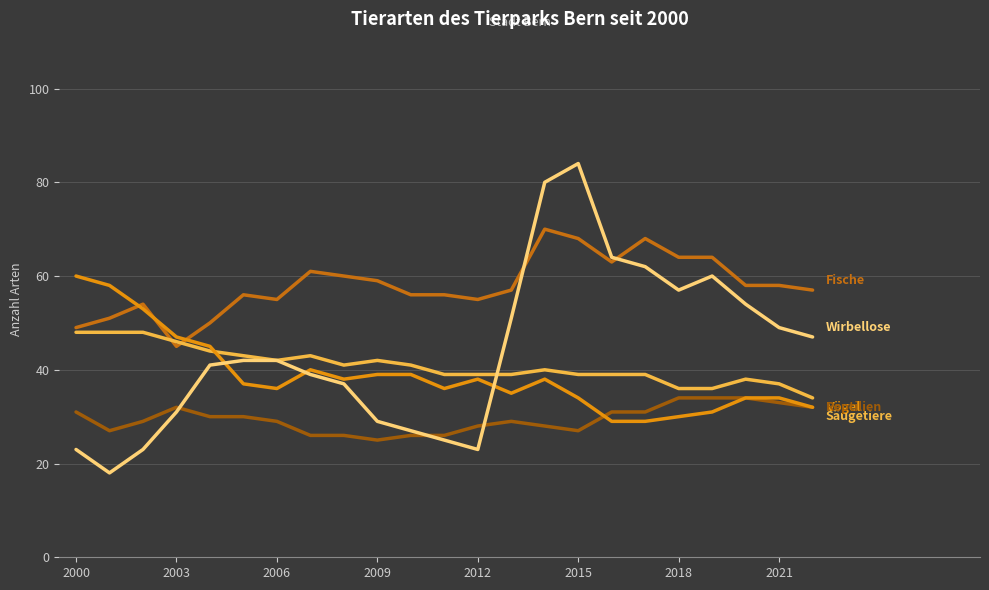

What is the minimum value shown in the chart?

18